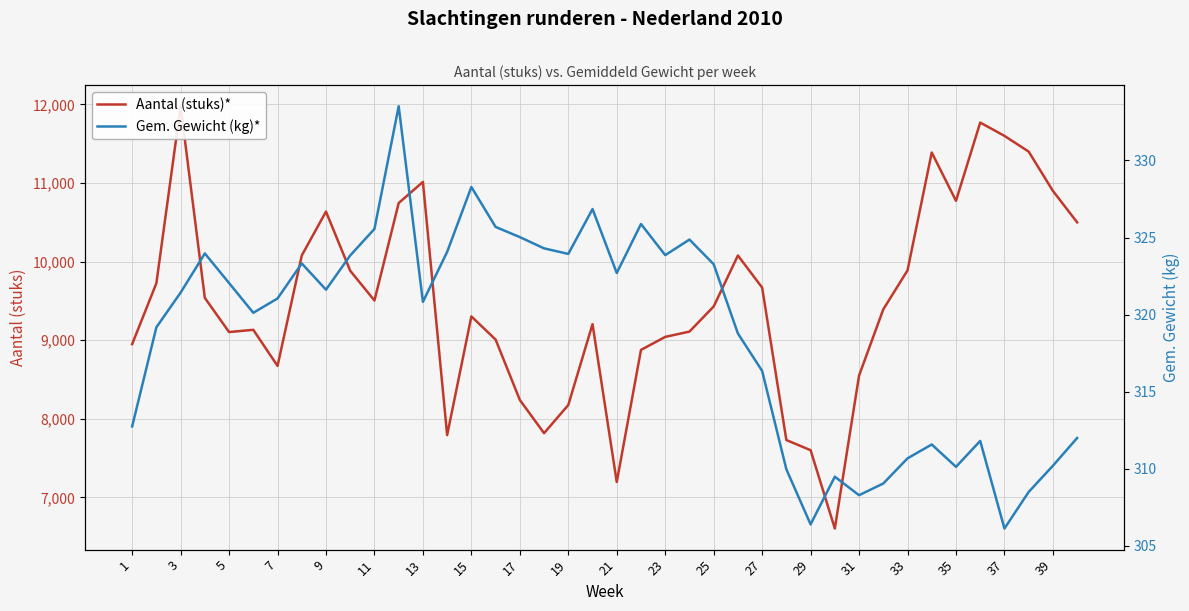

What is the sum of the Gem. Gewicht (kg)* values at 1 and 25?

636.0